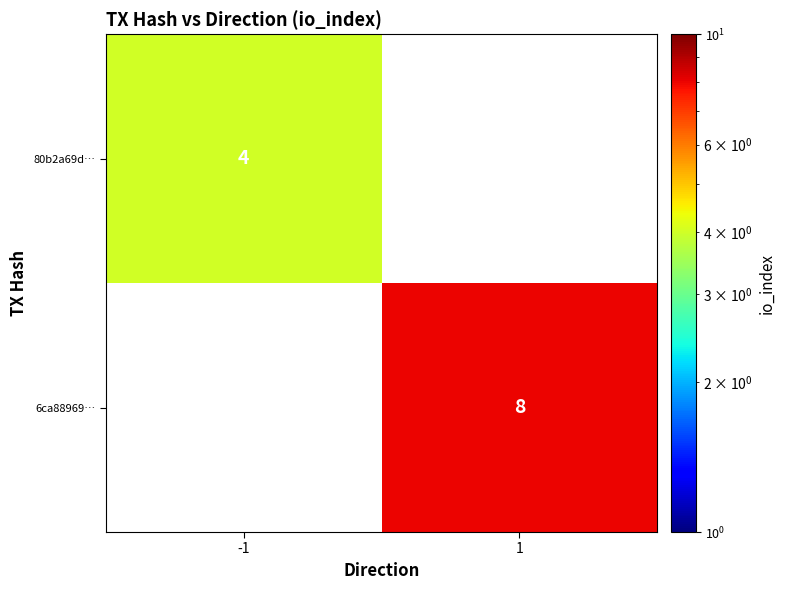

The value of 80b2a69d… at -1 is 4. True or false?

True